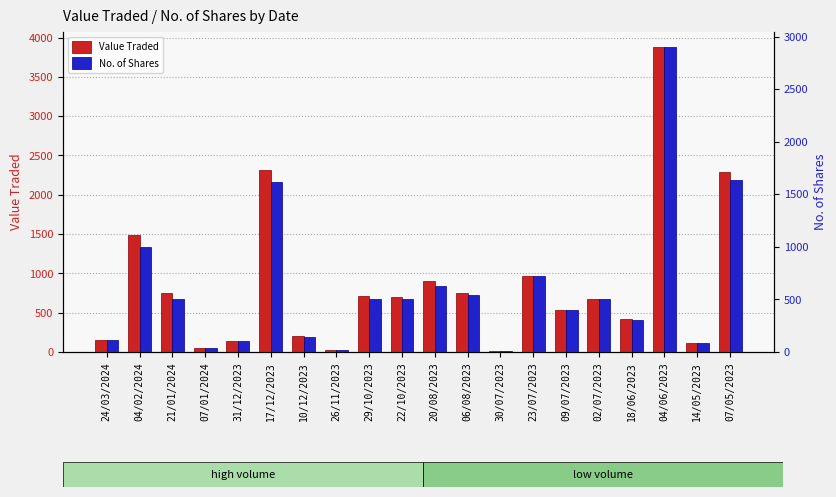

Where does the Value Traded series first go above 700?

04/02/2024